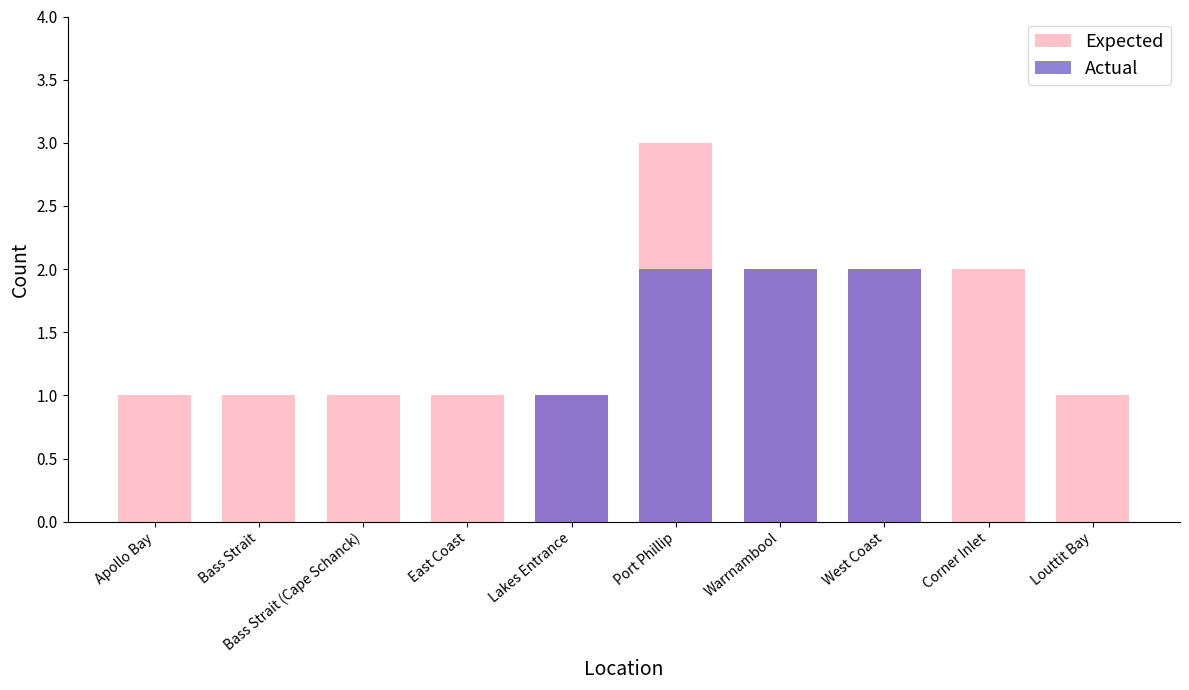

Count the number of categories in the chart.

10